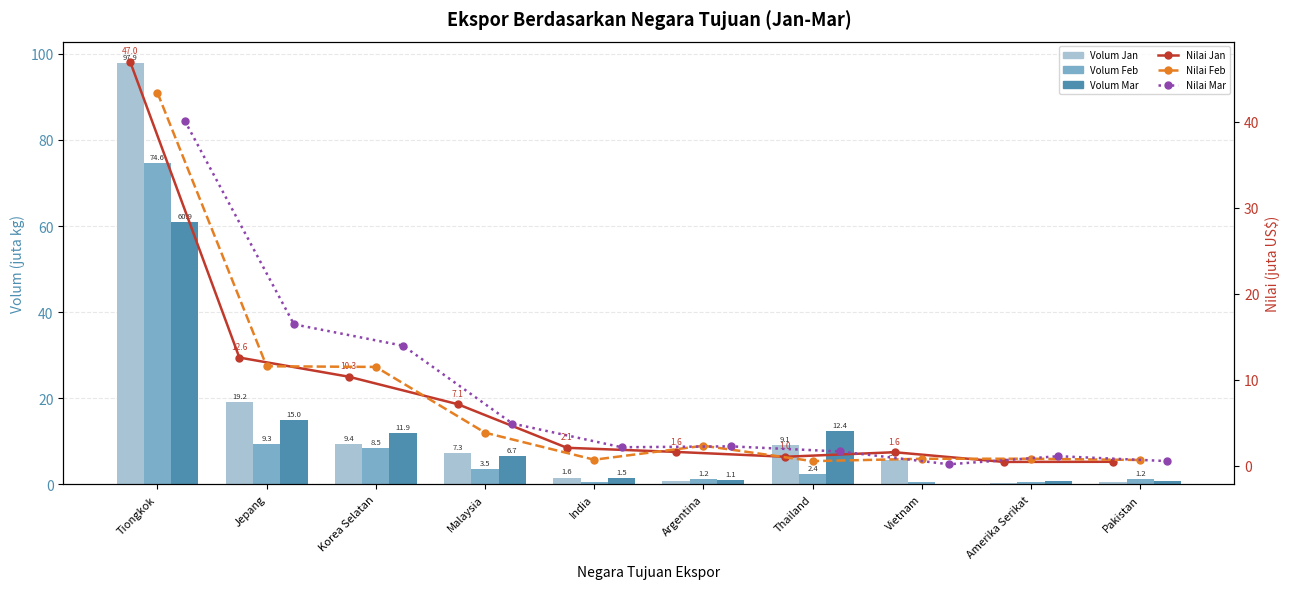

Between Malaysia and Pakistan, which is larger?

Malaysia